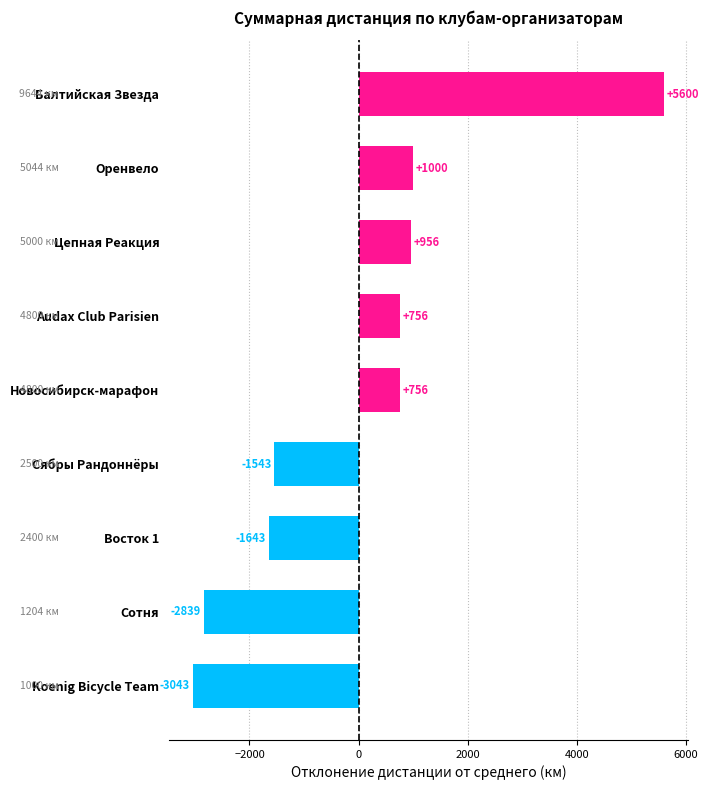

Between Цепная Реакция and Сотня, which is larger?

Цепная Реакция